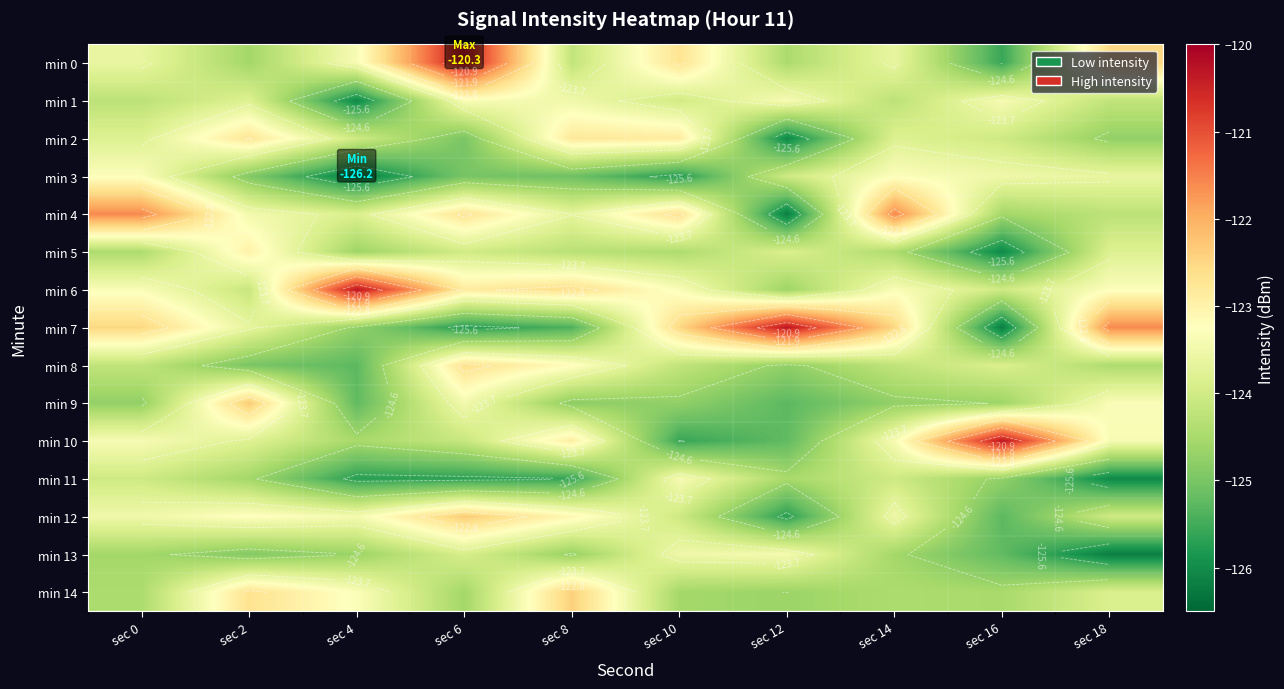

Read the min 12 value at sec 12.

-125.7